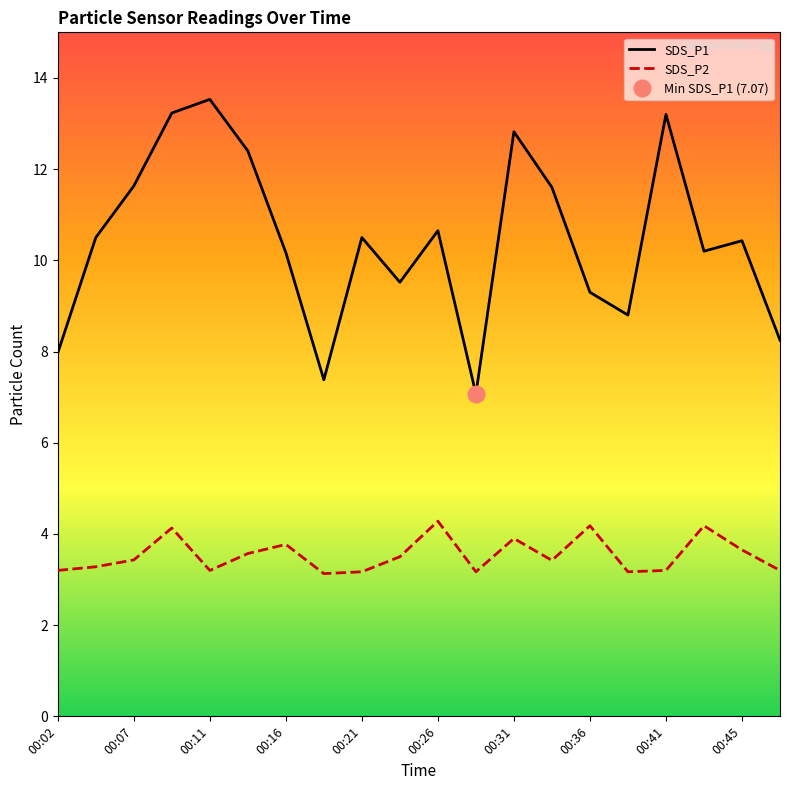

What is the lowest value of the SDS_P1 series?

7.1